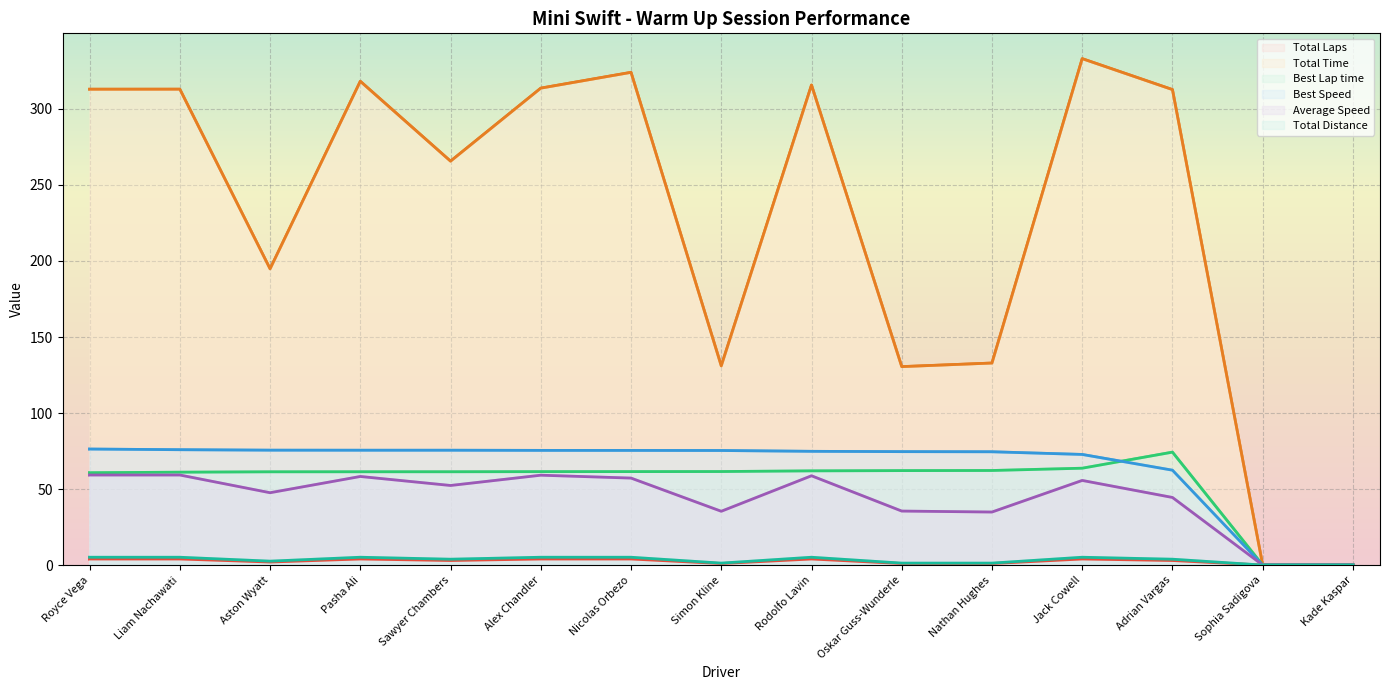

How many values in Total Distance are above zero?

13